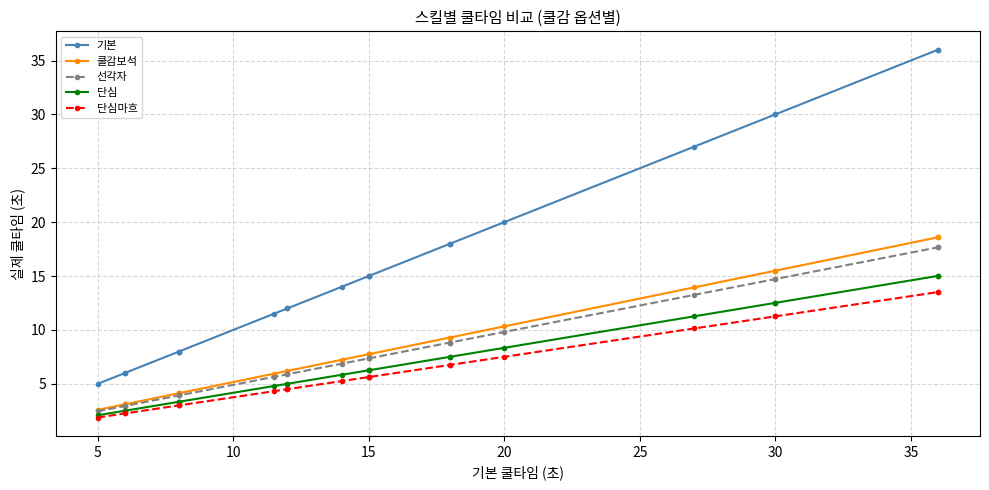

List the series in order of their peak value, lowest first.

단심마흐, 단심, 선각자, 쿨감보석, 기본